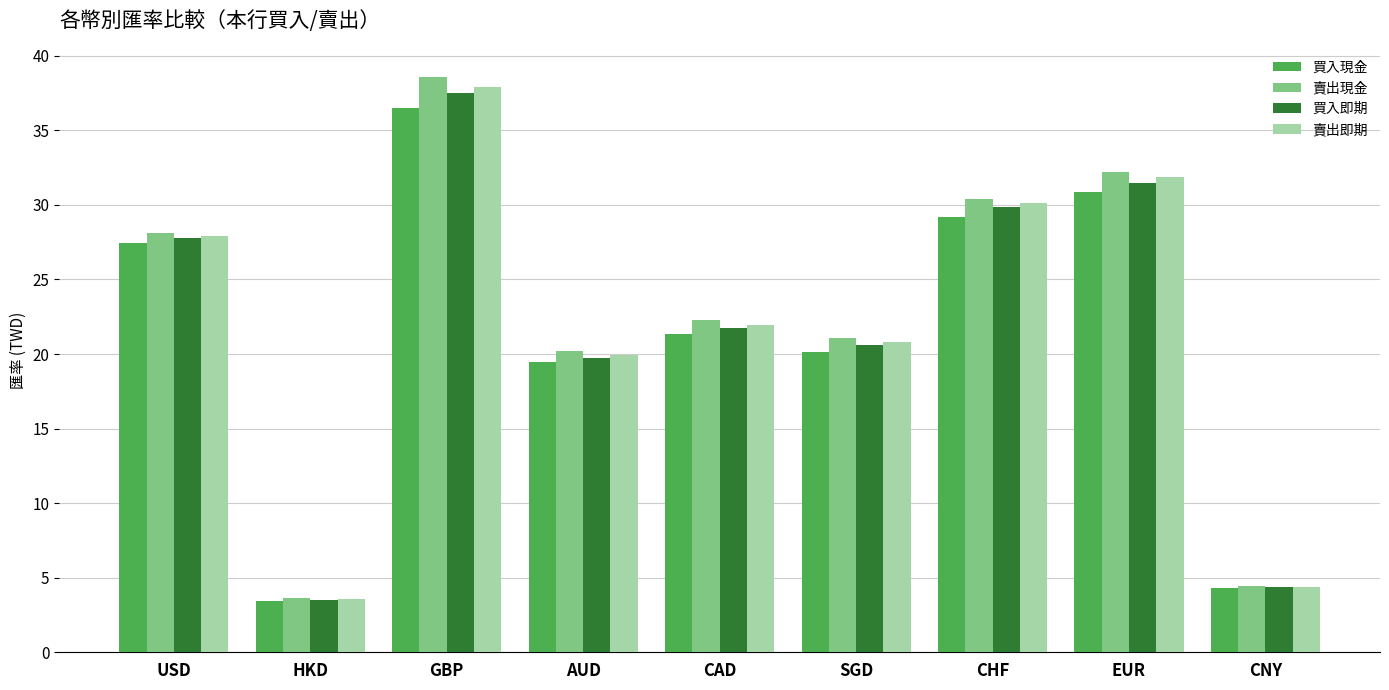

What is the difference between the second highest and minimum values in the 賣出即期 series?

28.3